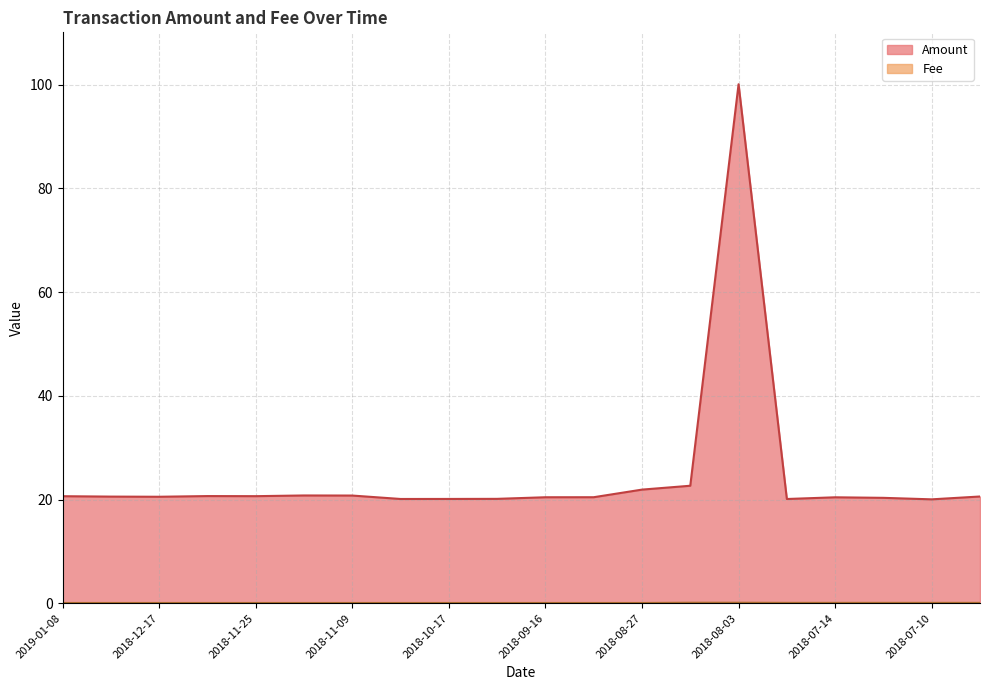

How many lines are shown in the chart?

2